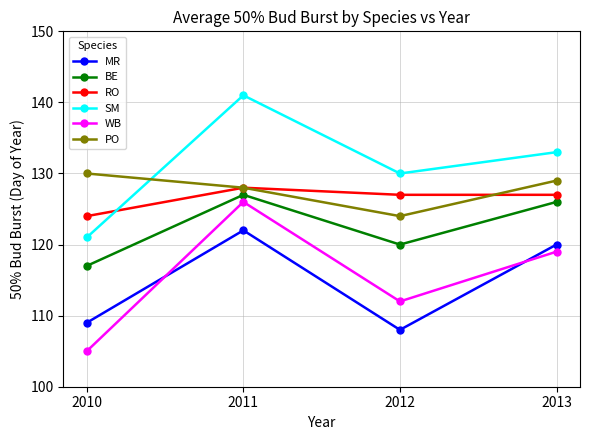

Which series has the widest spread of values?

WB